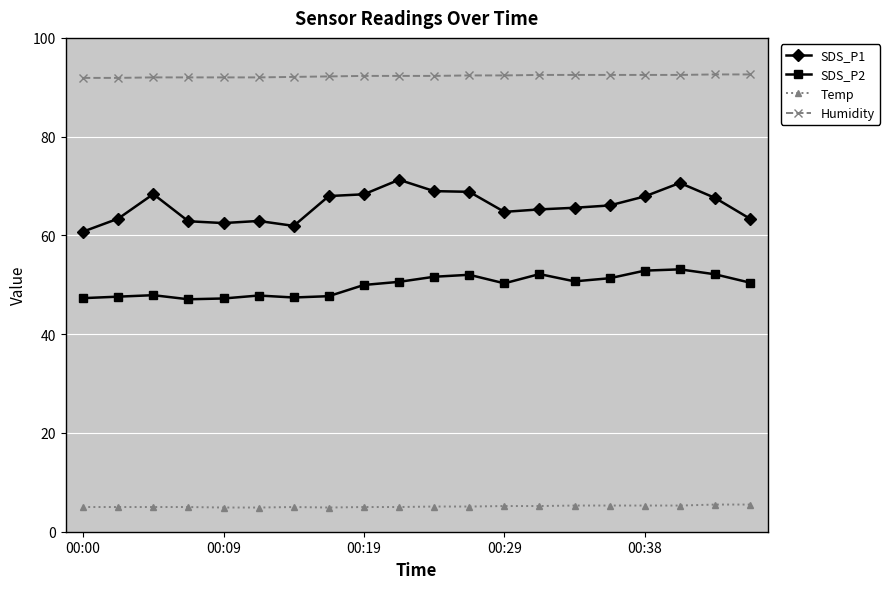

In SDS_P1, how many points are higher than both neighbors (excluding endpoints)?

4